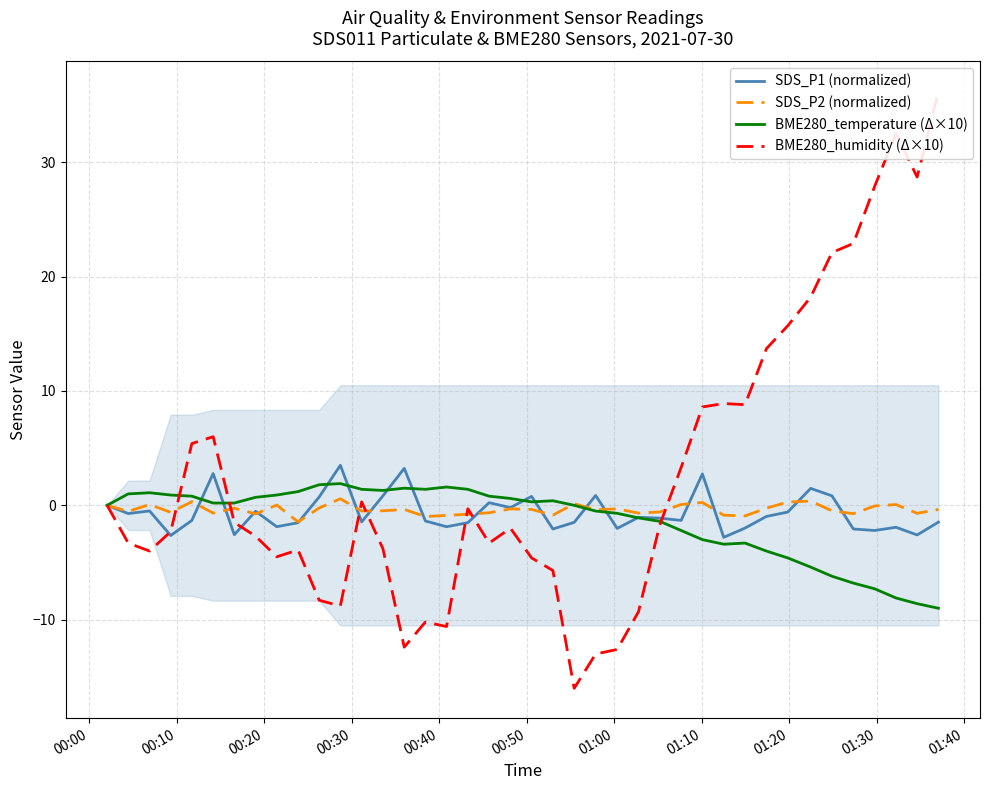

Reading right to left, extract all data points from this chart.

SDS_P1 (normalized): -1.5	-2.6	-1.9	-2.2	-2.1	0.8	1.5	-0.6	-1.0	-2.0	-2.8	2.8	-1.3	-1.1	-1.0	-2.0	0.9	-1.5	-2.1	0.8	-0.2	0.2	-1.5	-1.9	-1.4	3.2	0.8	-1.4	3.5	0.7	-1.5	-1.9	-0.5	-2.6	2.8	-1.3	-2.6	-0.5	-0.7	0.0
SDS_P2 (normalized): -0.4	-0.7	0.1	-0.1	-0.7	-0.5	0.4	0.3	-0.2	-0.9	-0.9	0.3	0.1	-0.6	-0.7	-0.3	-0.4	0.1	-0.9	-0.4	-0.3	-0.6	-0.8	-0.9	-1.0	-0.4	-0.5	-0.5	0.6	-0.2	-1.4	0.0	-0.8	-0.2	-0.7	0.3	-0.6	0.1	-0.5	0.0
BME280_temperature (Δ×10): -9.0	-8.6	-8.1	-7.3	-6.8	-6.2	-5.4	-4.6	-4.0	-3.3	-3.4	-3.0	-2.2	-1.4	-1.1	-0.7	-0.5	0.0	0.4	0.3	0.6	0.8	1.4	1.6	1.4	1.5	1.3	1.4	1.9	1.8	1.2	0.9	0.7	0.2	0.2	0.8	0.9	1.1	1.0	0.0
BME280_humidity (Δ×10): 36.2	28.7	32.5	27.9	22.9	22.1	18.2	15.7	13.7	8.8	8.9	8.6	3.3	-1.7	-9.3	-12.6	-13.0	-16.0	-5.7	-4.6	-2.0	-3.3	-0.3	-10.6	-10.2	-12.4	-3.8	0.3	-8.8	-8.3	-3.9	-4.5	-2.7	-1.5	6.0	5.4	-2.3	-4.0	-3.3	0.0